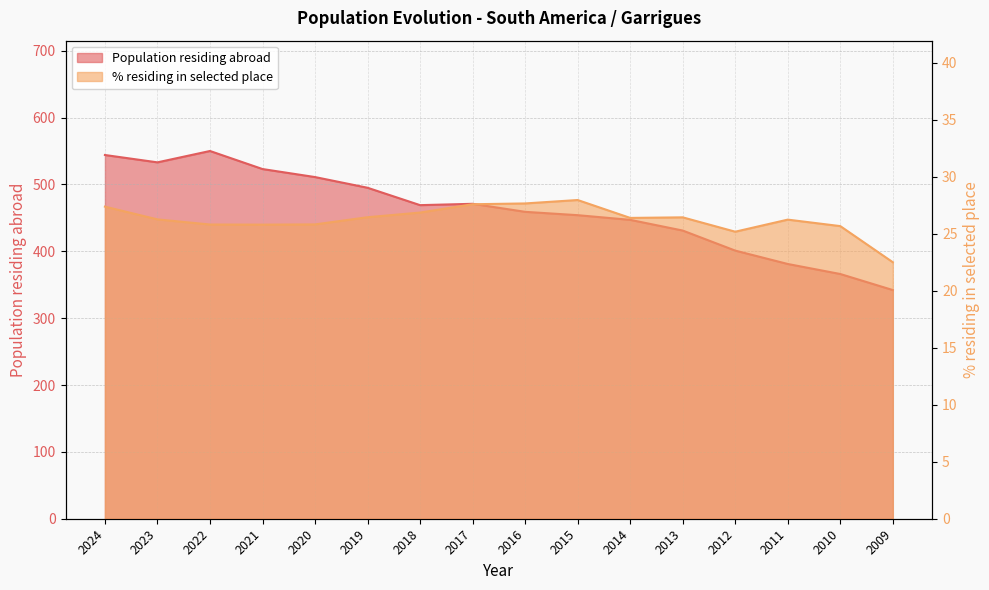

True or false: Population residing abroad and Population residing in the selected place (%) cross at least once.

False